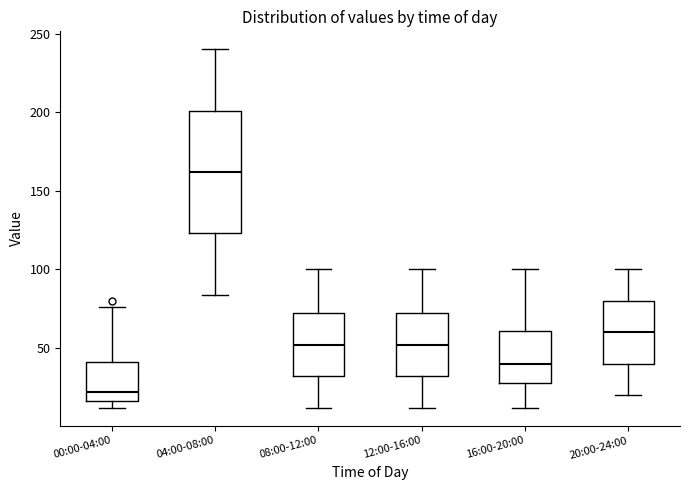

Which box has the lowest median line?

00:00-04:00